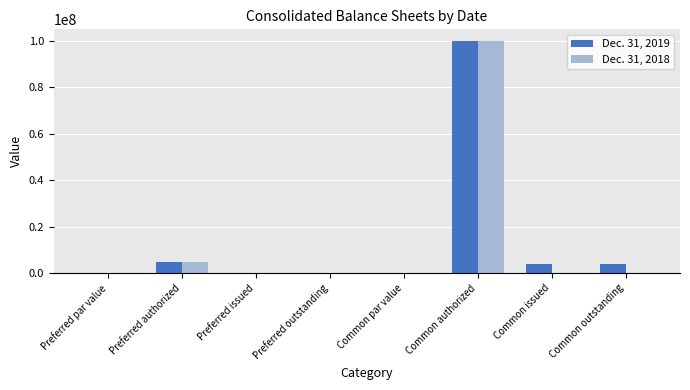

What are all the series names shown in the legend?

Dec. 31, 2019, Dec. 31, 2018